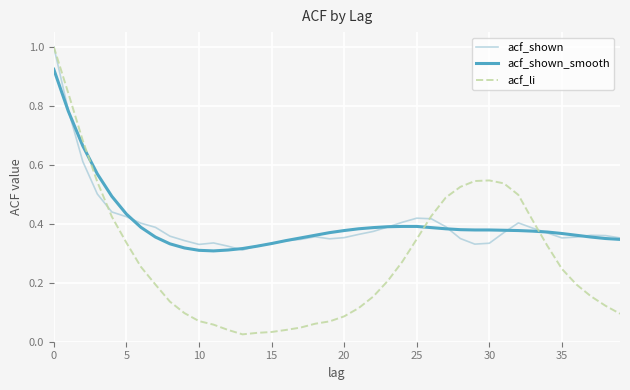

What is the maximum value shown in the chart?

1.0